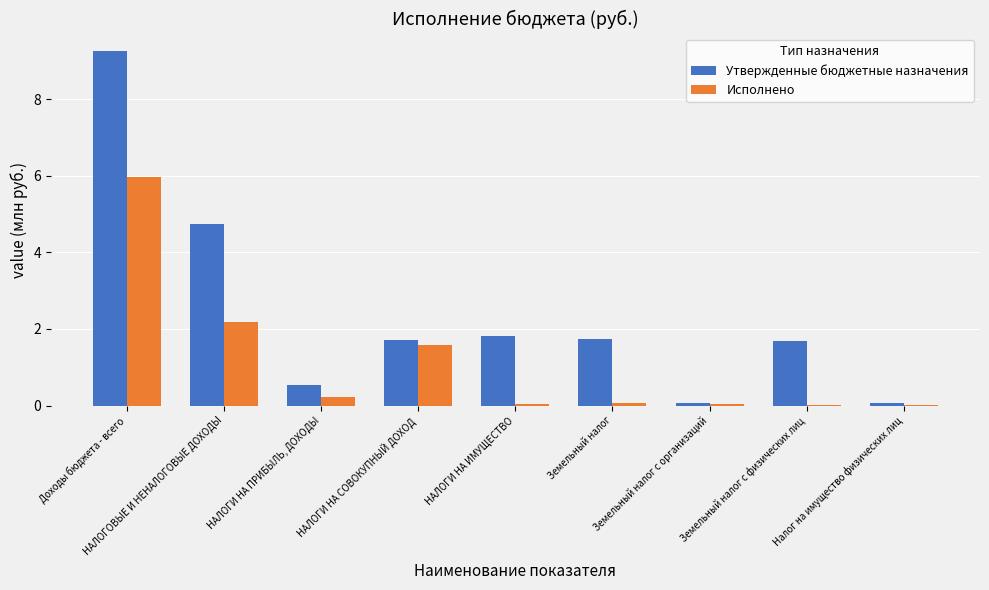

Which series has the widest spread of values?

Утвержденные бюджетные назначения